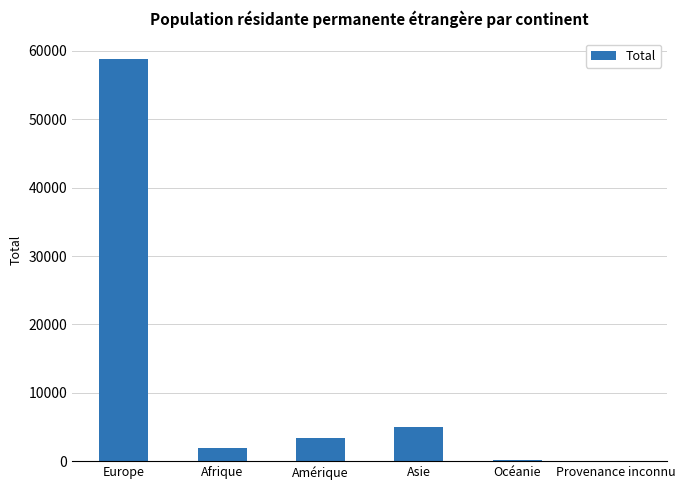

How many distinct data groups are displayed?

1